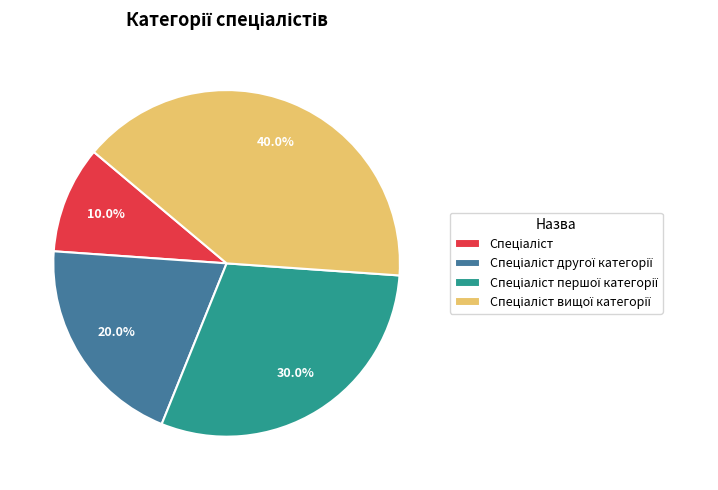

Is there a majority slice in this chart?

No